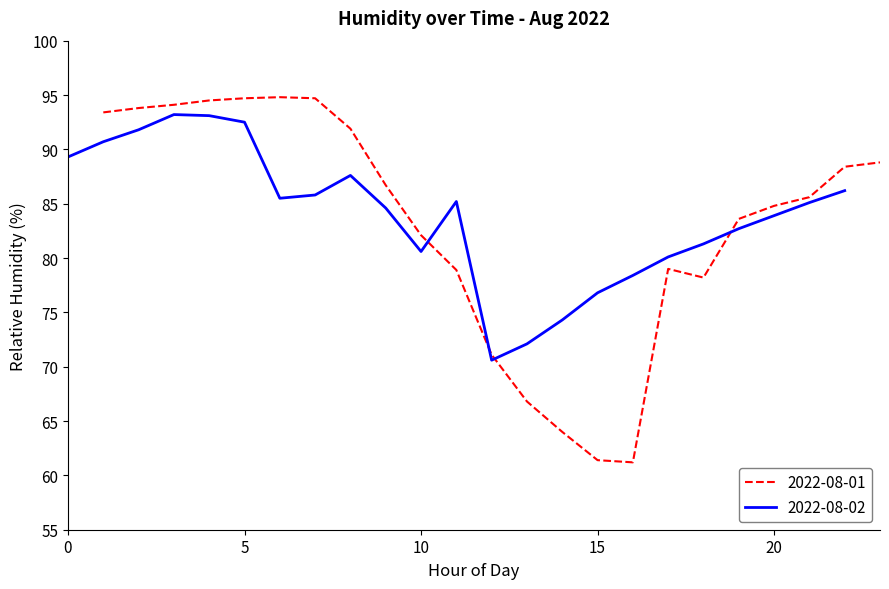

In 2022-08-01, how many points are higher than both neighbors (excluding endpoints)?

2